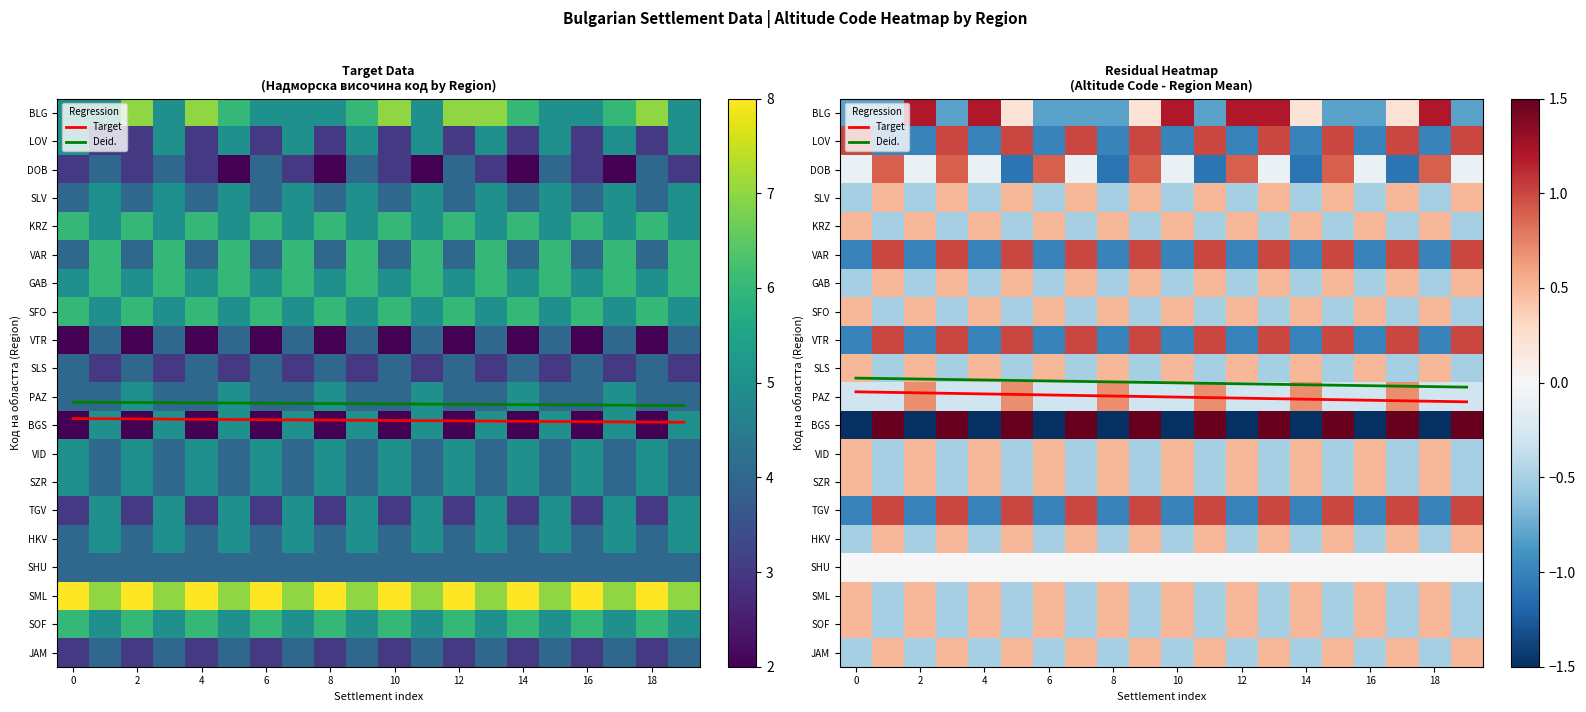

How many series are shown in this chart?

22